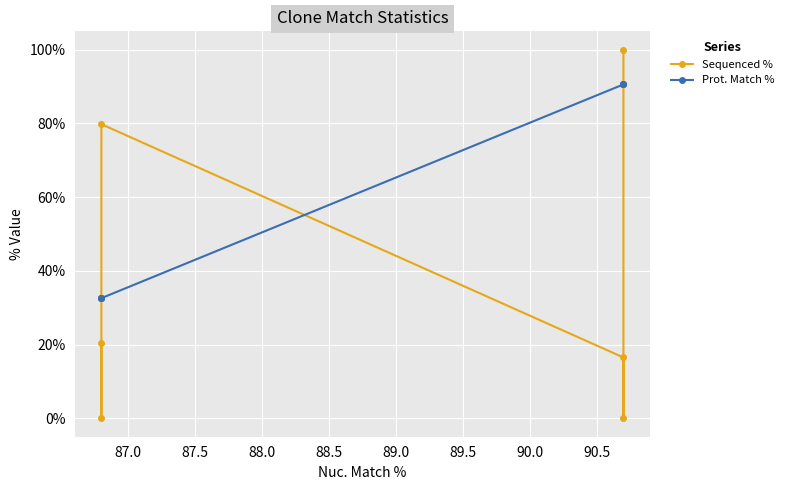

What is the difference between the second highest and second lowest values in the Prot. Match % series?

58.0